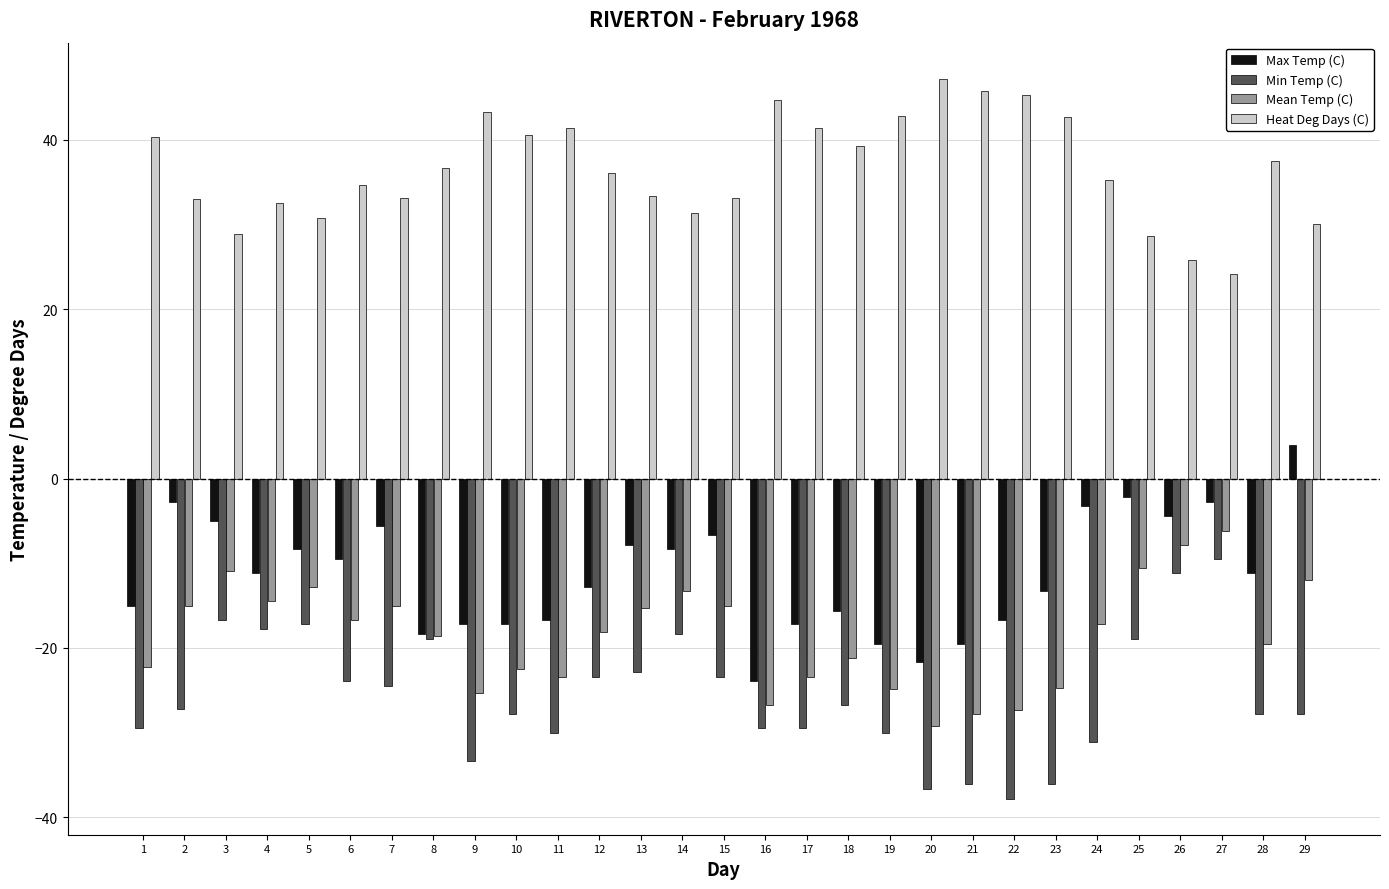

What are all the series names shown in the legend?

Max Temp (C), Min Temp (C), Mean Temp (C), Heat Deg Days (C)